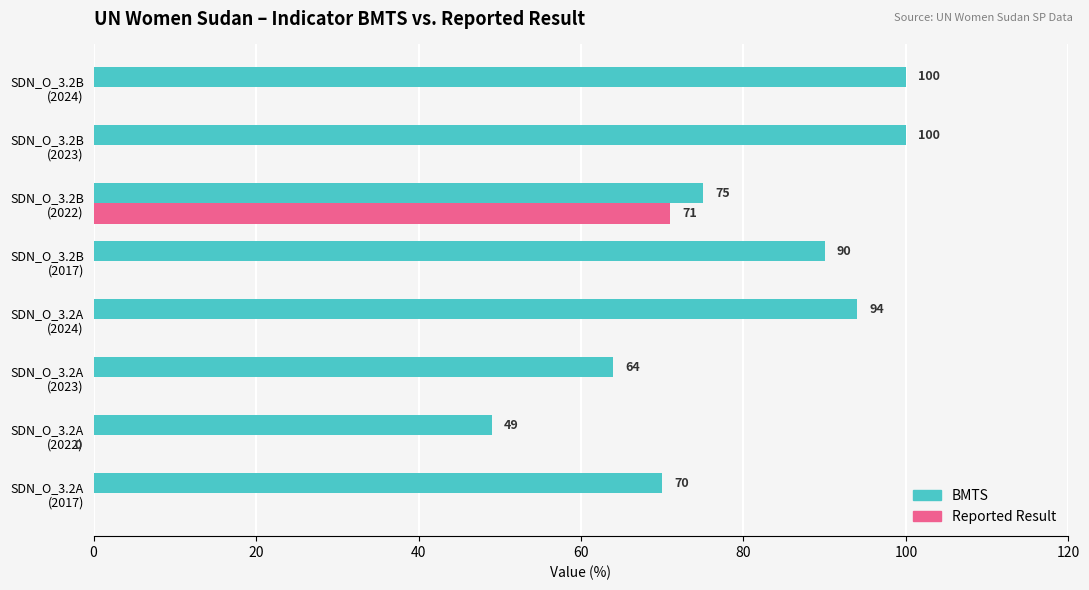

What is the maximum value for Reported Result?

71